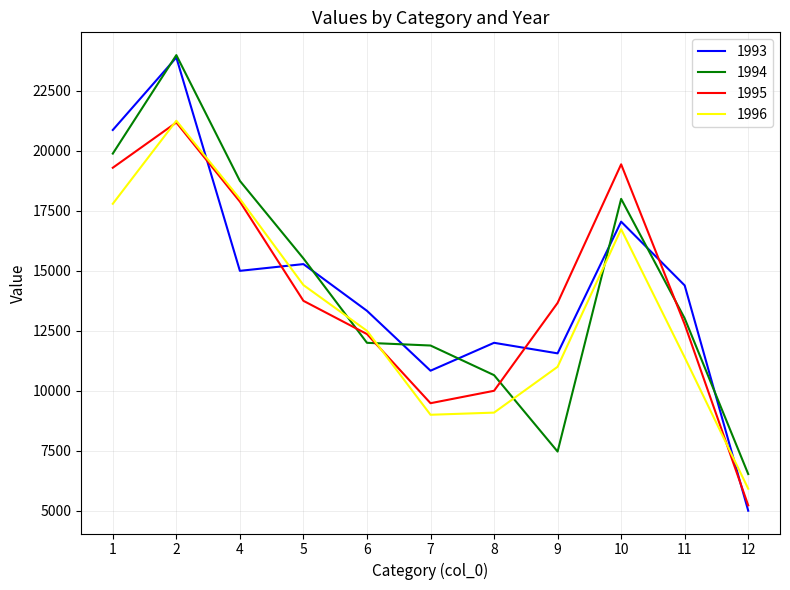

What are all the series names shown in the legend?

1993, 1994, 1995, 1996